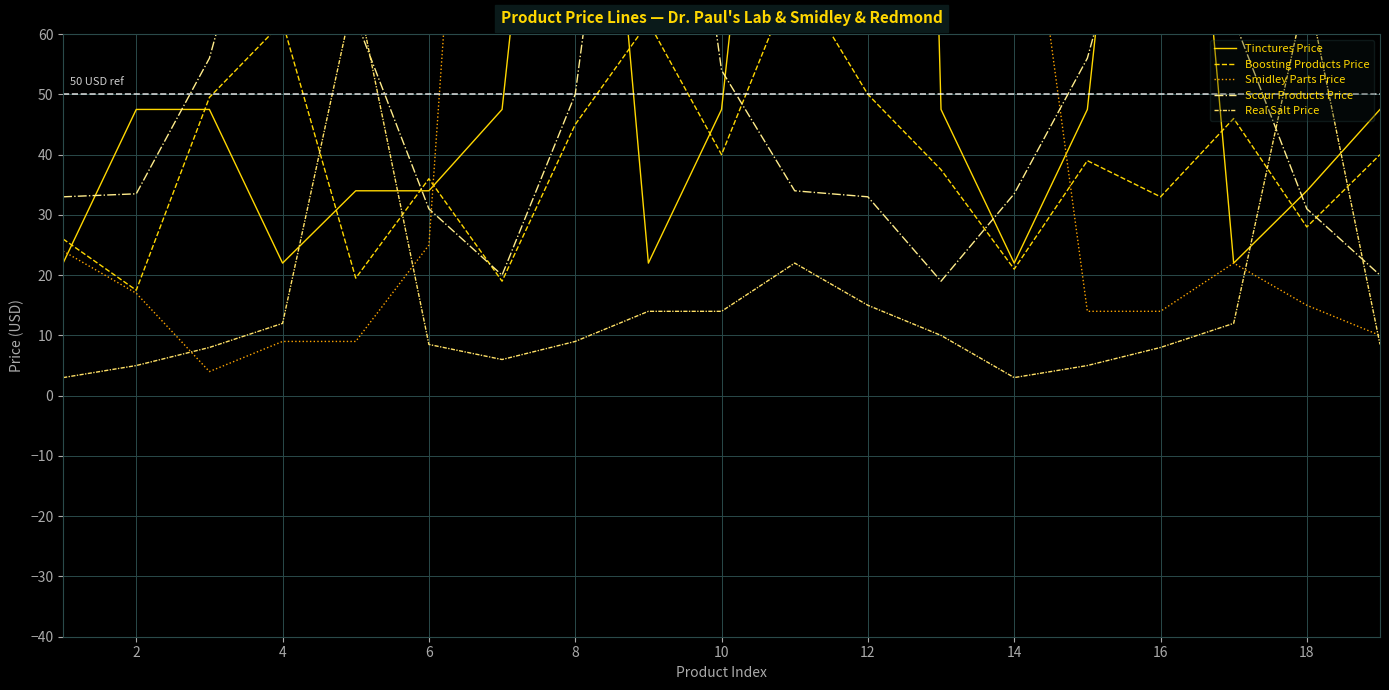

Is the value of Real Salt Price at 18 greater than the value of Tinctures Price at 8?

No